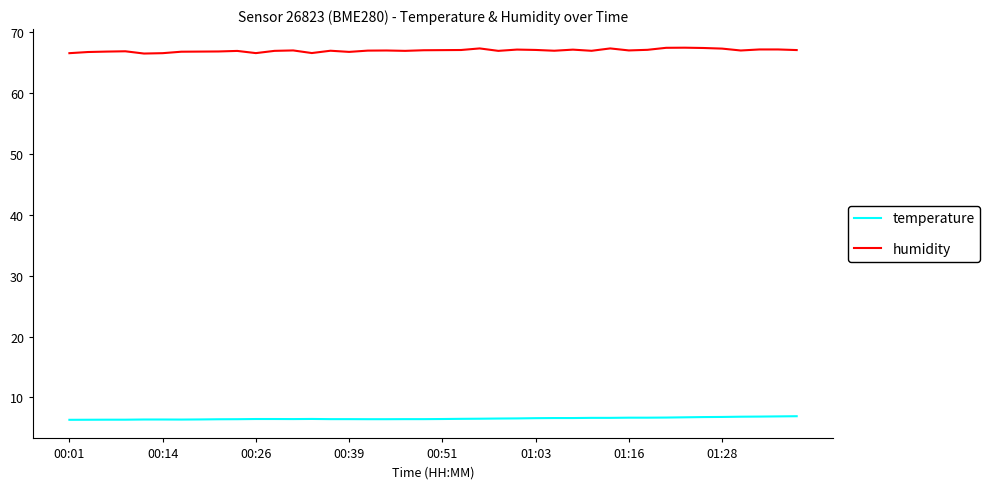

List the series in order of their peak value, lowest first.

temperature, humidity